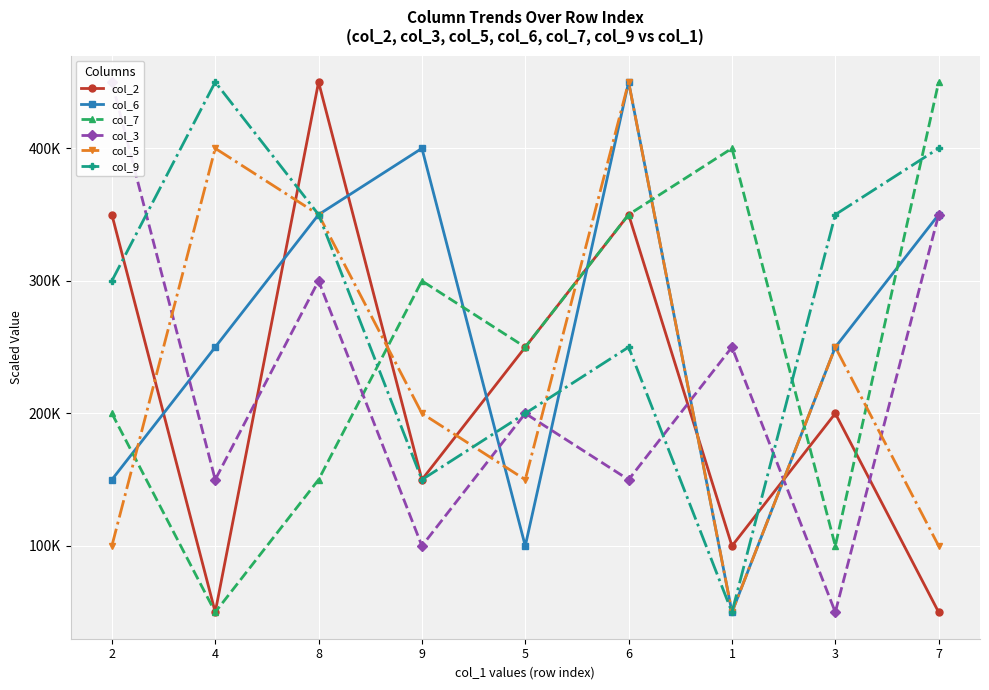

What is the difference between the maximum and minimum values in the col_5 series?

400000